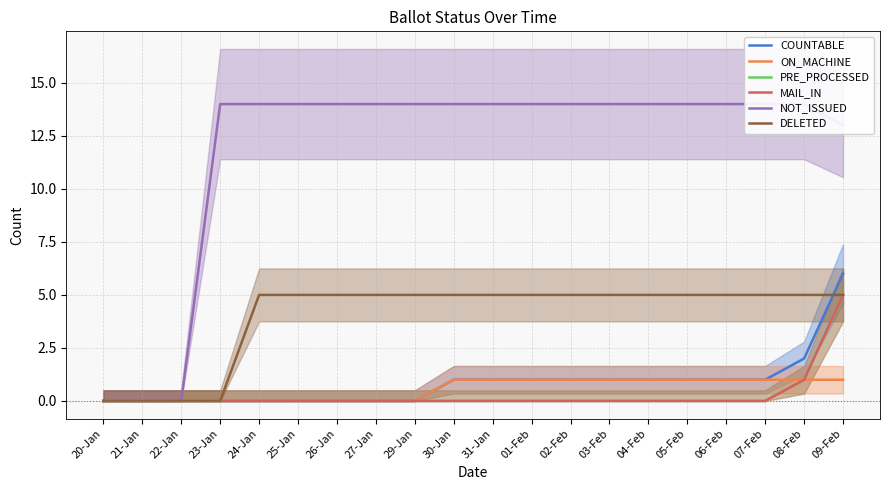

Which series has the largest range (max minus min)?

NOT_ISSUED